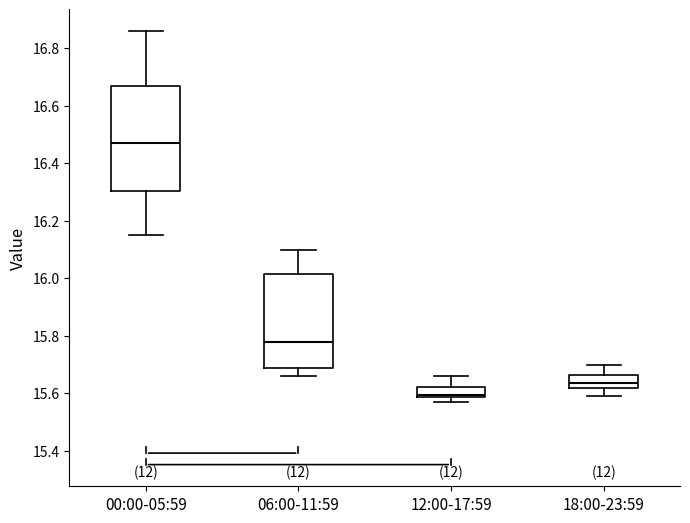

Where does the median line of the box for 00:00-05:59 sit on the y-axis? The values are not printed on the chart, so give them approximately, as read against the axis.

16.48